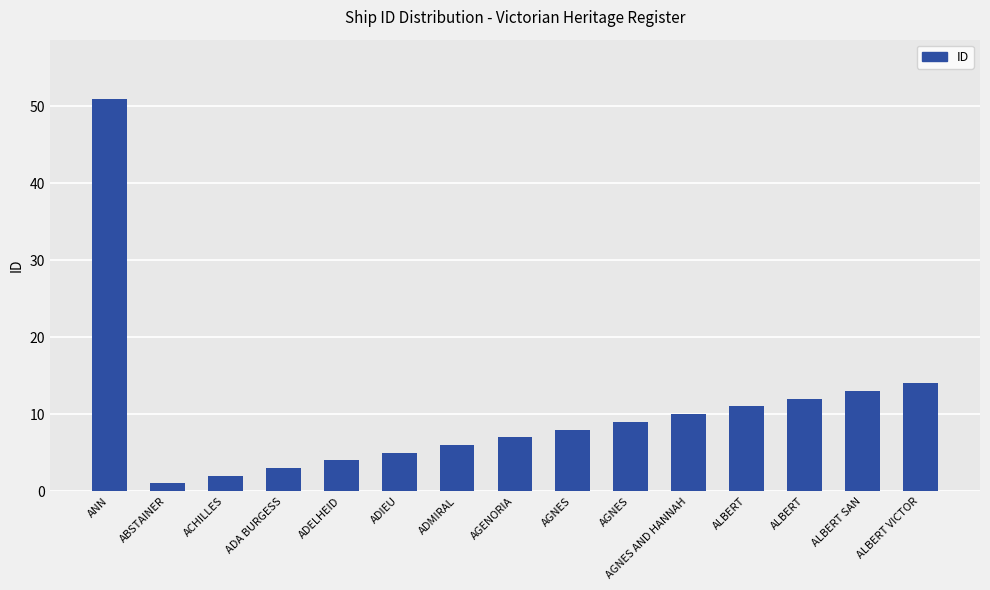

How many series are shown in this chart?

1